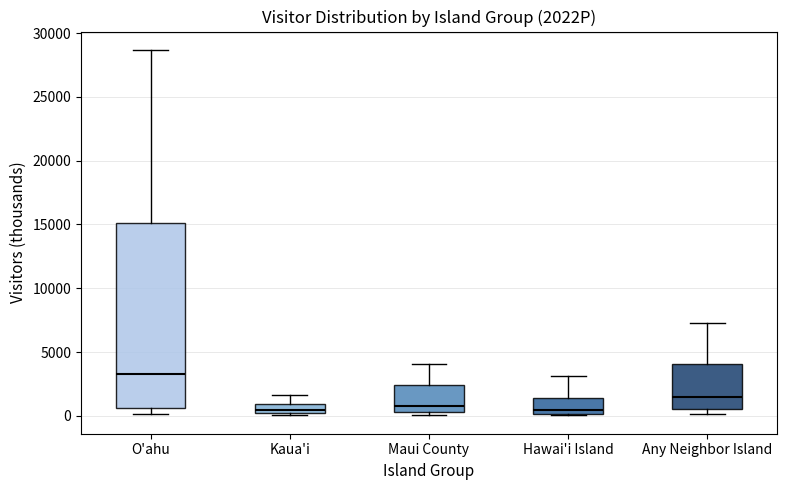

Where is the lower edge of the box for Any Neighbor Island on the y-axis? The values are not printed on the chart, so give them approximately, as read against the axis.

500